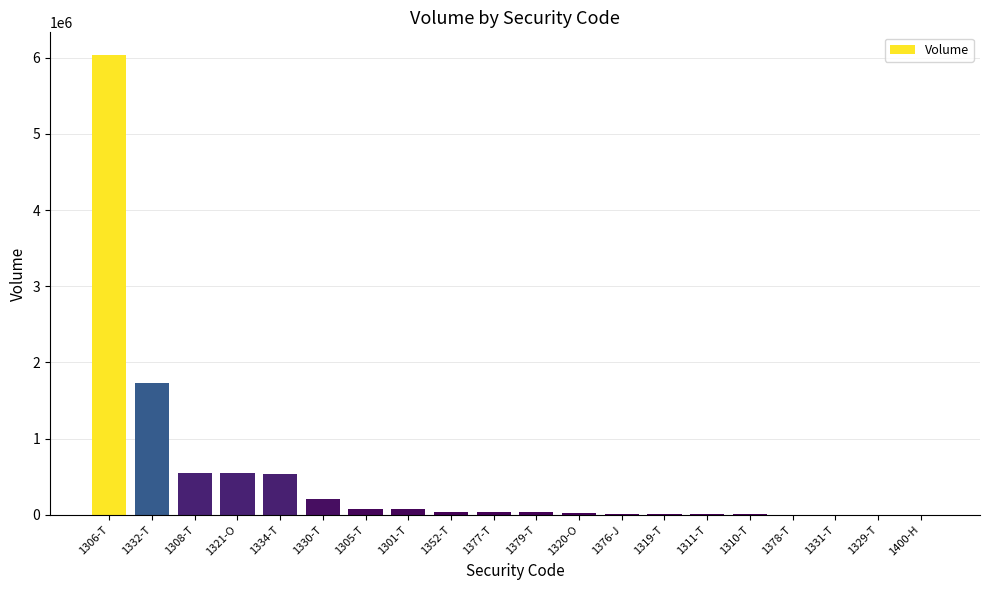

Which category has the highest value across all series?

1306-T